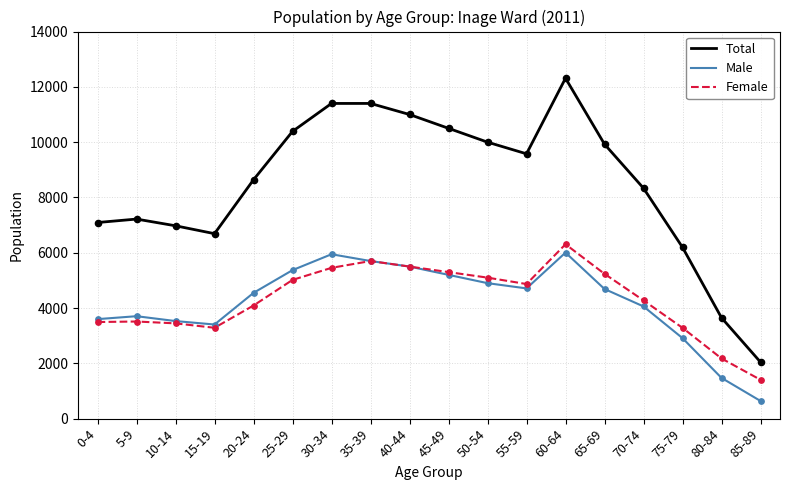

Which series has the largest range (max minus min)?

Total